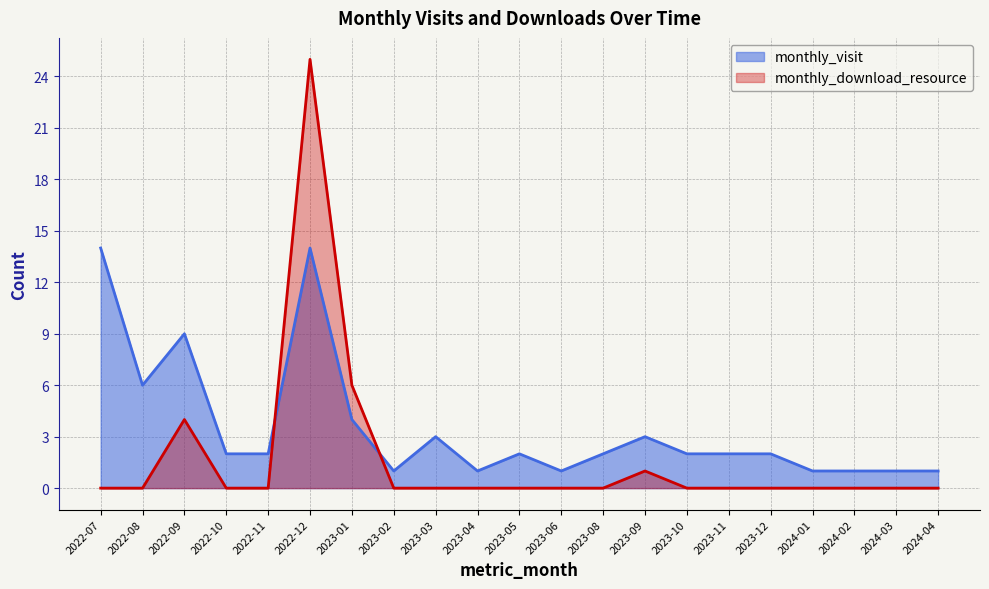

Reading left to right, transcribe all the data shown in this chart.

monthly_visit: 14	6	9	2	2	14	4	1	3	1	2	1	2	3	2	2	2	1	1	1	1
monthly_download_resource: 0	0	4	0	0	25	6	0	0	0	0	0	0	1	0	0	0	0	0	0	0